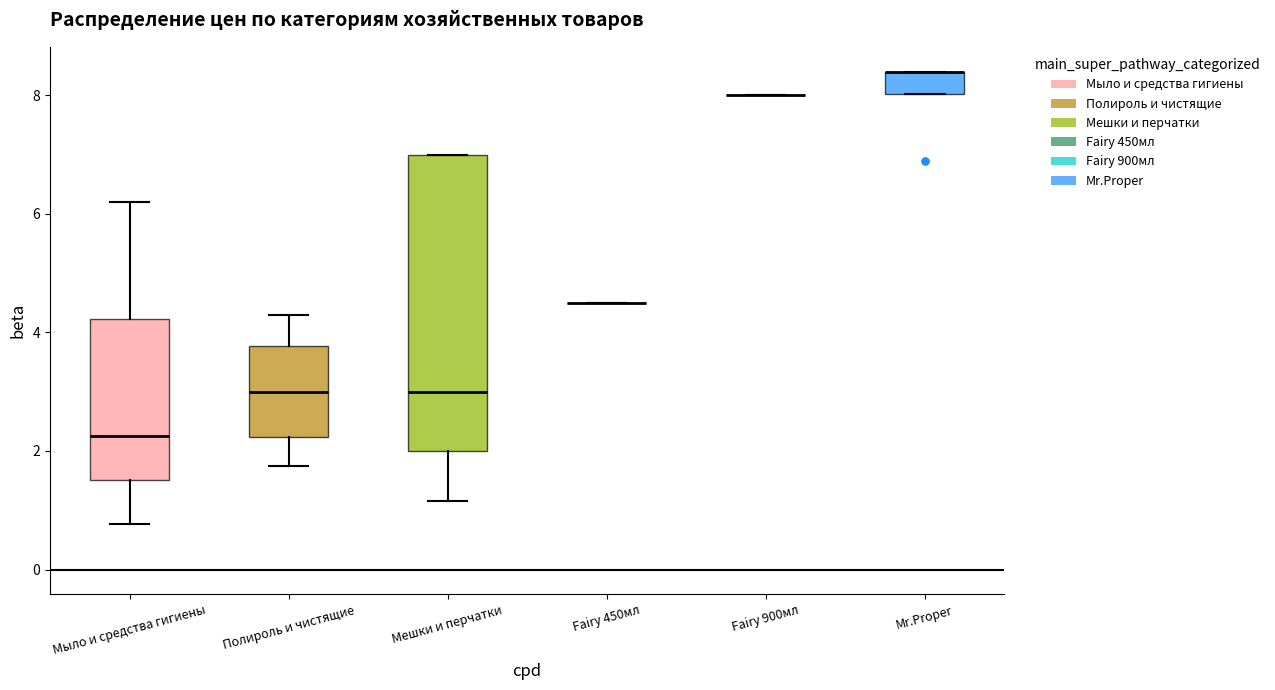

Reading left to right, transcribe this box plot: for each box, give where its median line is, the range the box spans, and where its two whiskers end, as read against the y-axis. The values are not printed on the chart, so give them approximately, as read against the axis.

Мыло и средства гигиены: median 2.2, box 1.6 to 4.2, whiskers 0.8 to 6.2
Полироль и чистящие: median 3.0, box 2.2 to 3.8, whiskers 1.8 to 4.4
Мешки и перчатки: median 3.0, box 2.0 to 7.0, whiskers 1.2 to 7.0
Fairy 450мл: box collapsed to a line at 4.6, whiskers 4.6 to 4.6
Fairy 900мл: box collapsed to a line at 8.0, whiskers 8.0 to 8.0
Mr.Proper: median 8.4 (drawn on the box's upper edge), box 8.0 to 8.4, whiskers 8.0 to 8.4